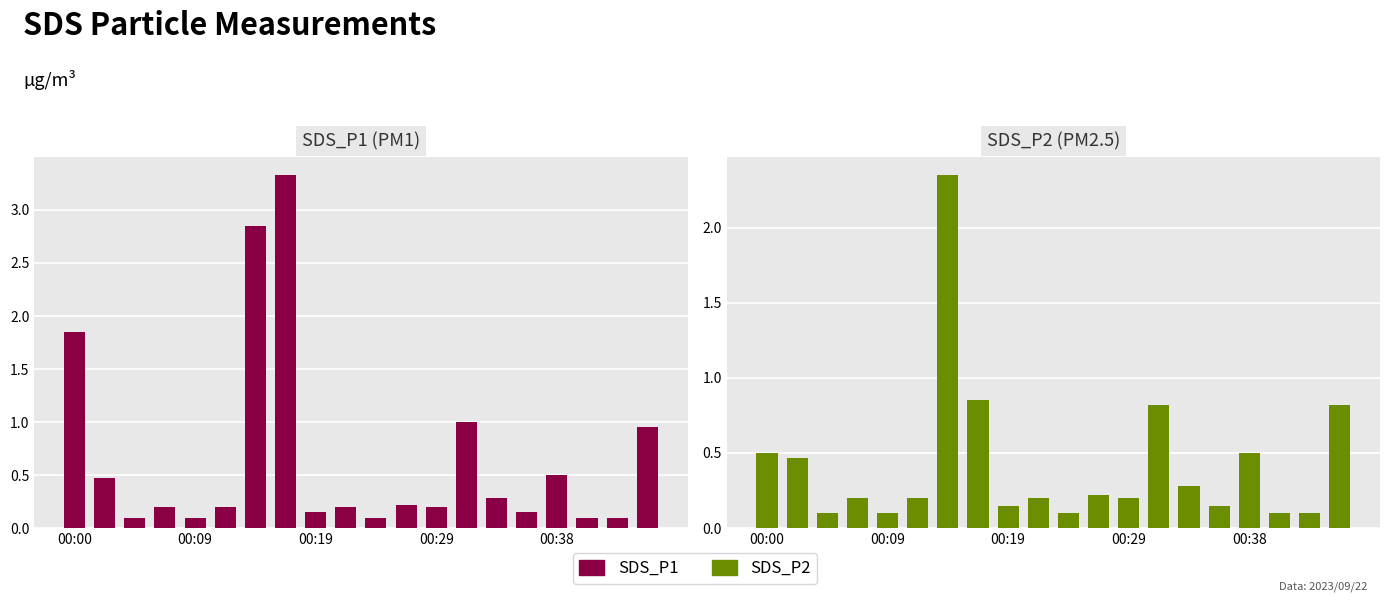

Does the chart contain stacked bars?

No